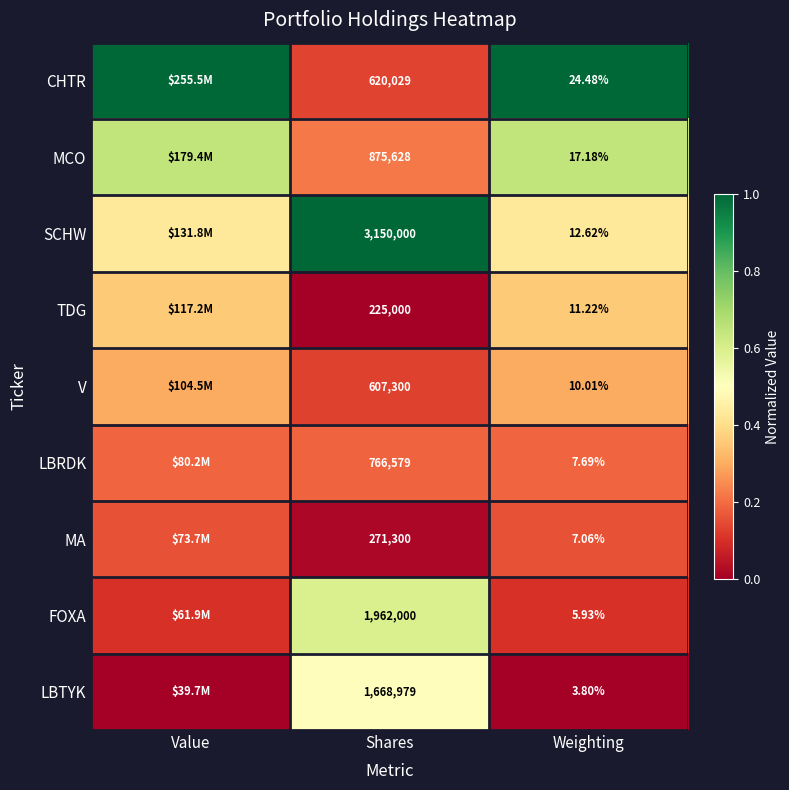

What is the spread (max minus min) of values at Shares?

2925000.0